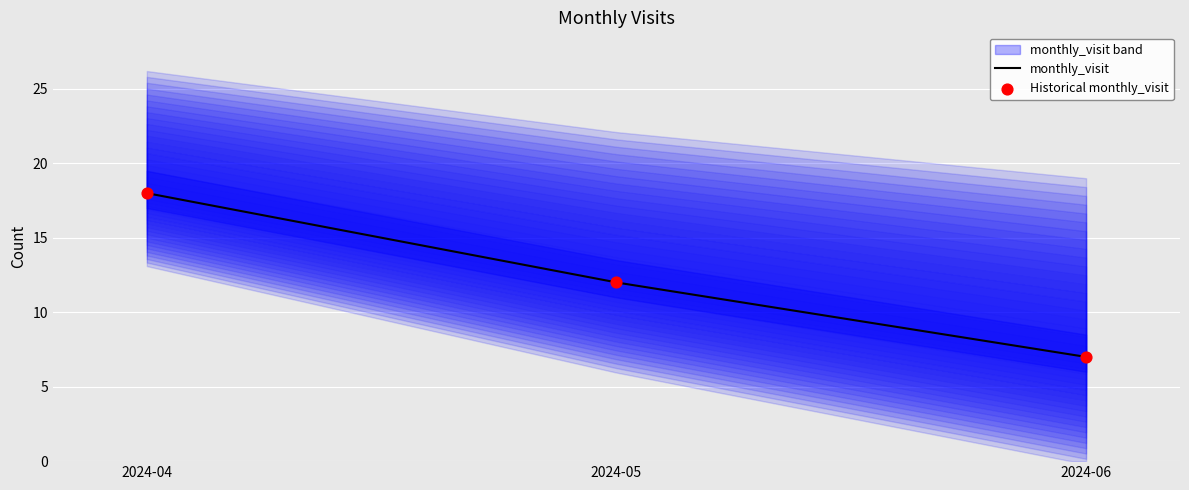

Which has a higher value, 2024-05 or 2024-04?

2024-04